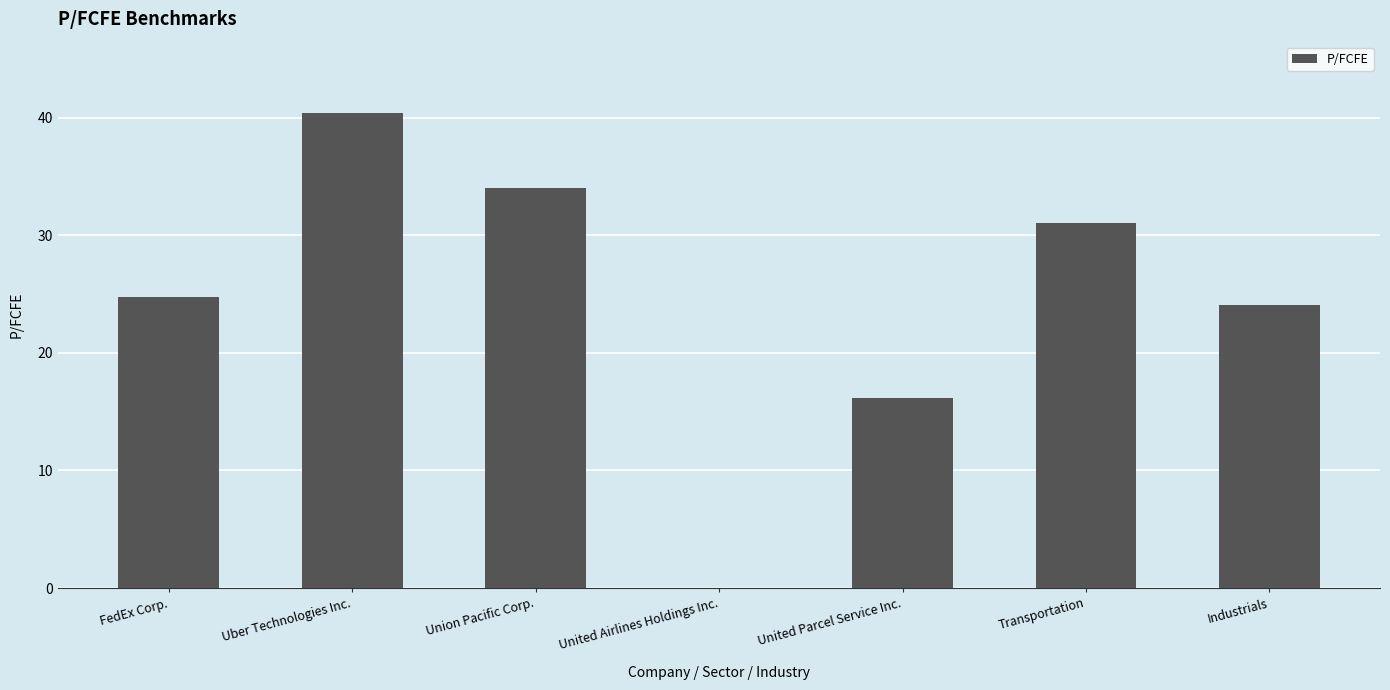

Which has a higher value, Uber Technologies Inc. or Union Pacific Corp.?

Uber Technologies Inc.